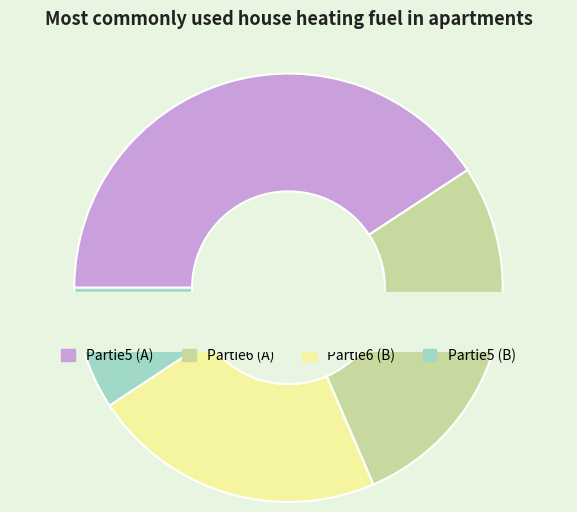

Does Partie5 (B) represent more than half of the total?

No